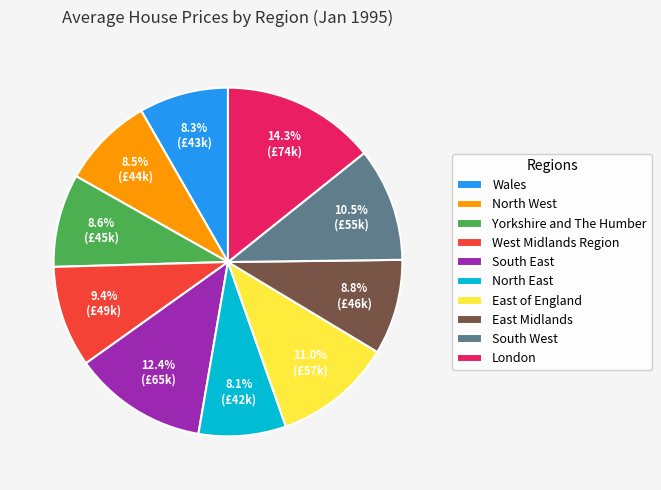

Combined, do Yorkshire and The Humber and South East account for over 50%?

No